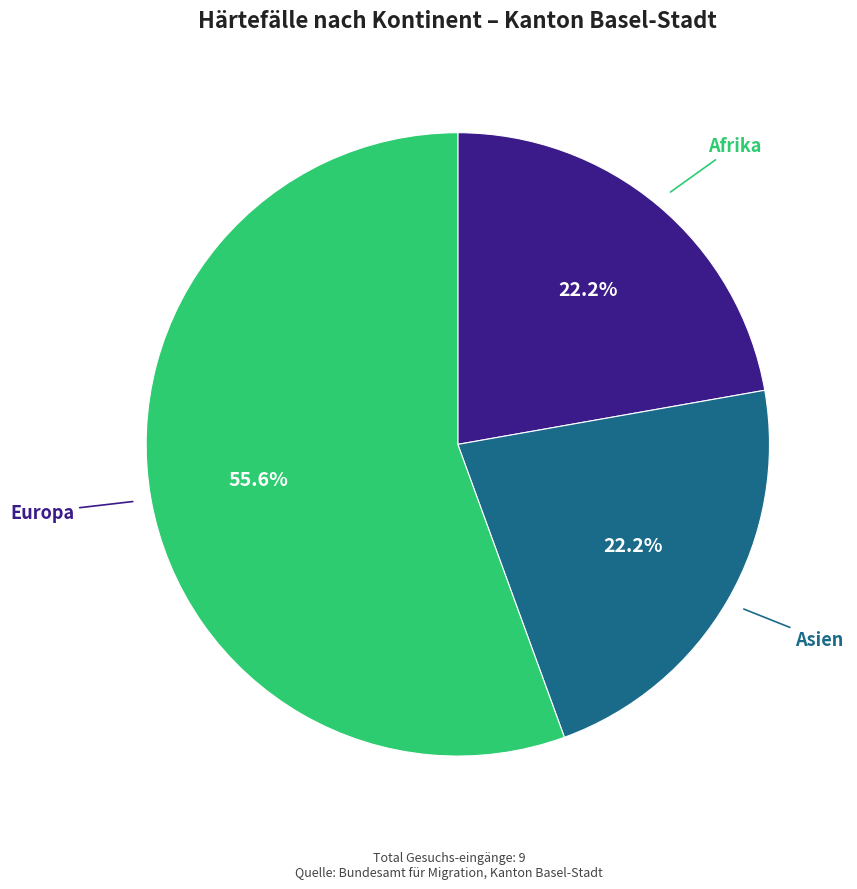

Does any single category account for the majority?

Yes